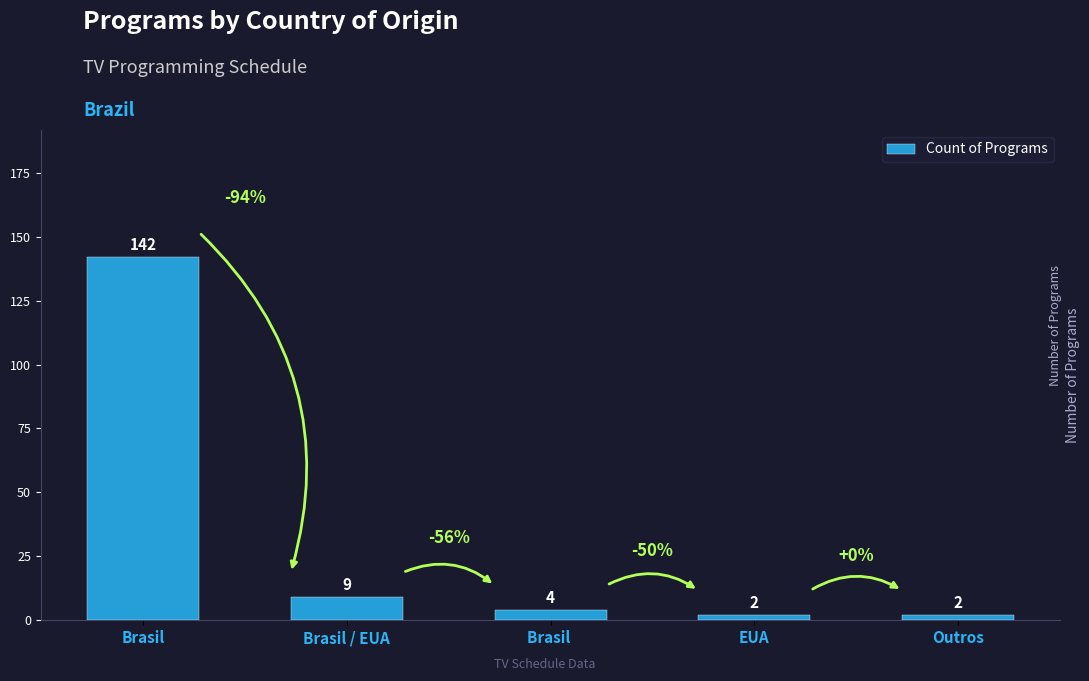

Reading right to left, list all the values displayed in this chart.

2	2	4	9	142